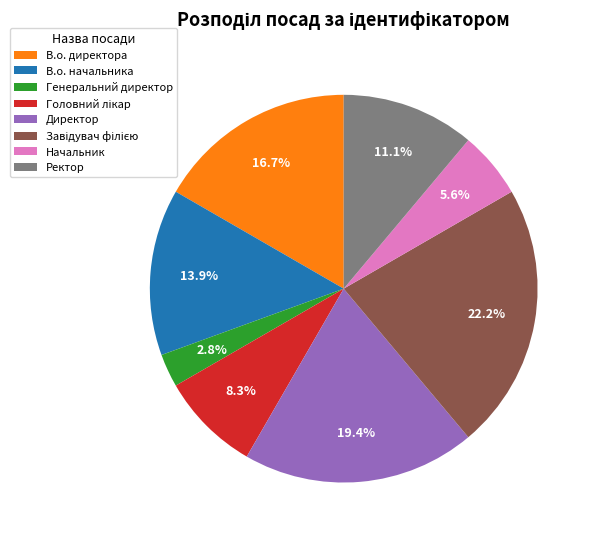

Is the sum of Начальник and Ректор greater than half?

No